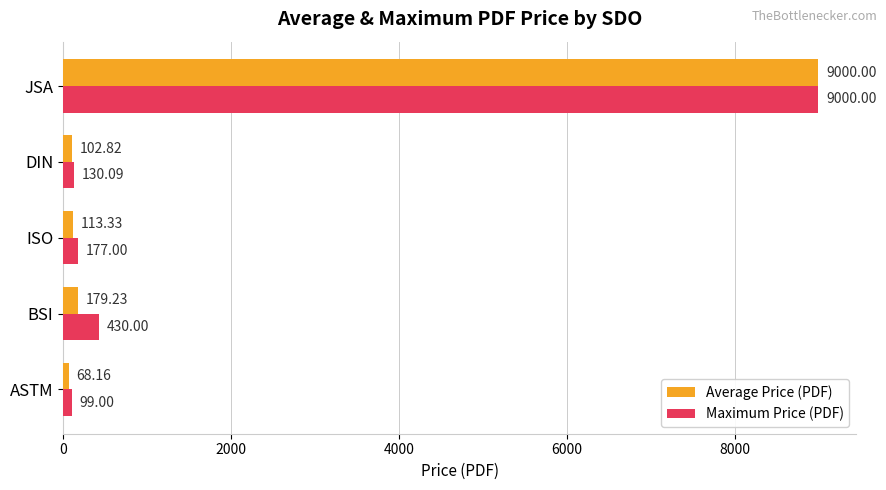

Which label corresponds to the smallest value in the chart?

ASTM